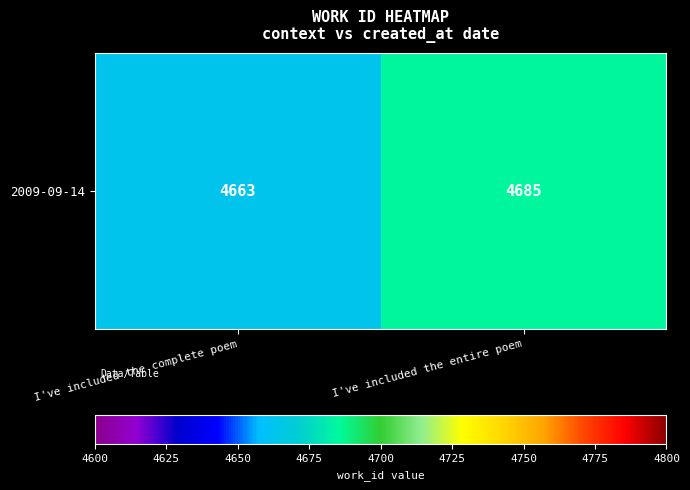

Which label corresponds to the largest value in the chart?

I've included the entire poem